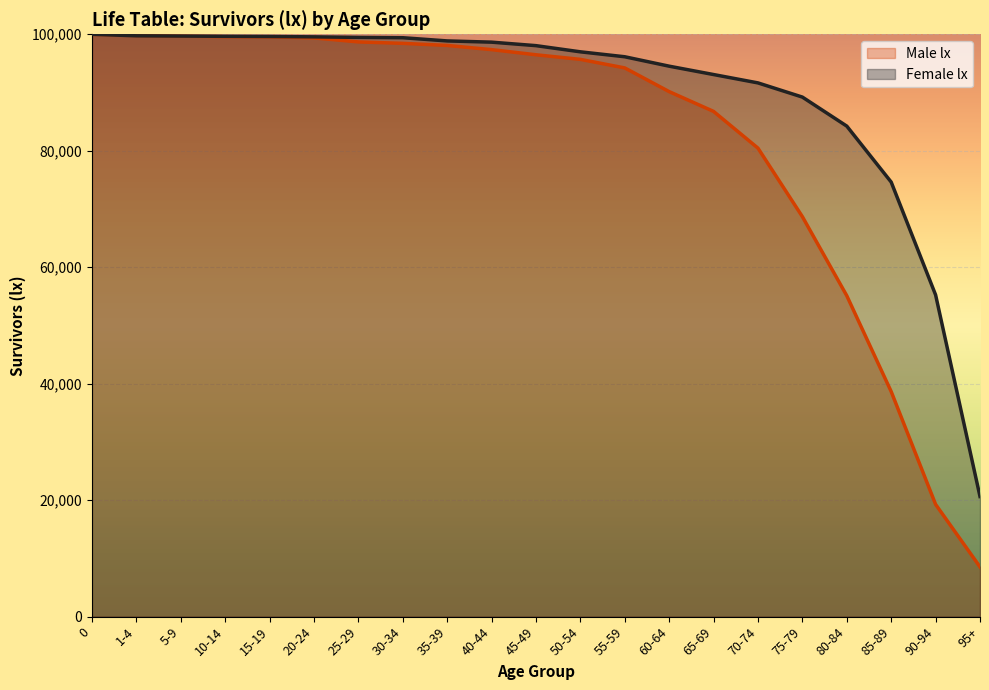

List the series in order of their peak value, lowest first.

Male lx, Female lx